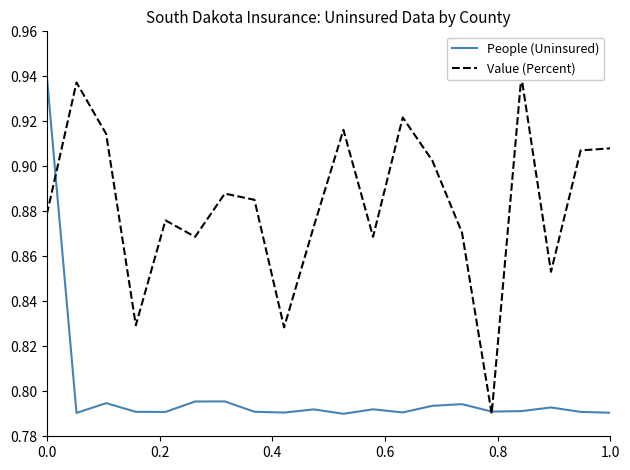

Which series has the widest spread of values?

People (Uninsured)